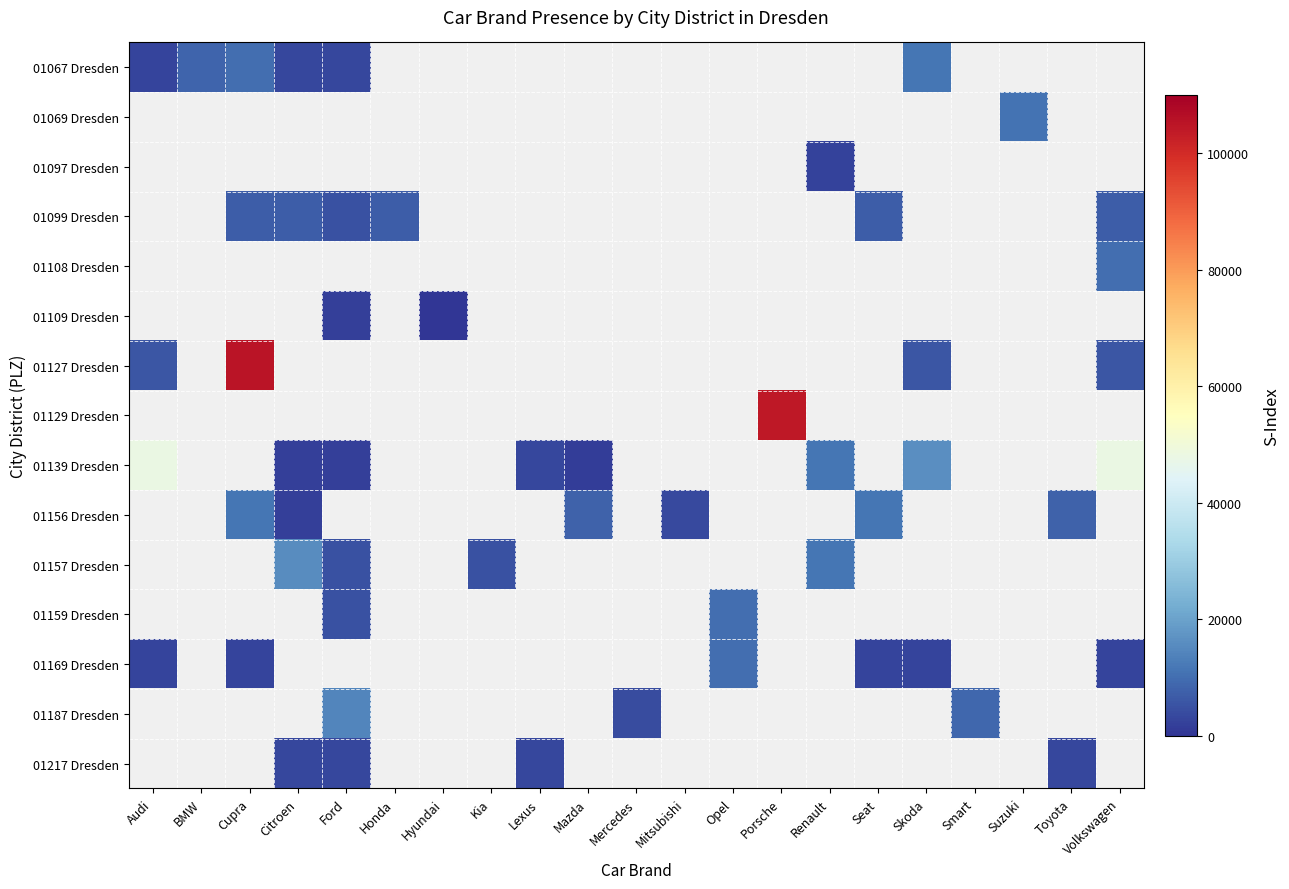

Count the number of data series in this chart.

15